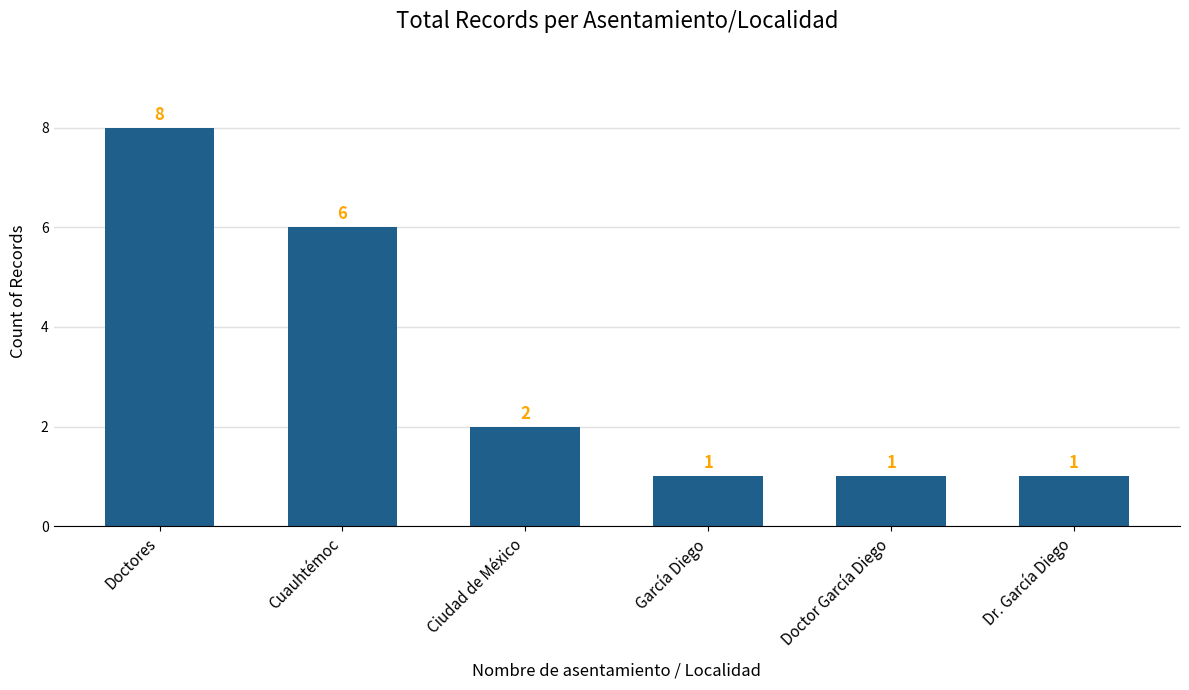

What is the smallest value displayed?

1